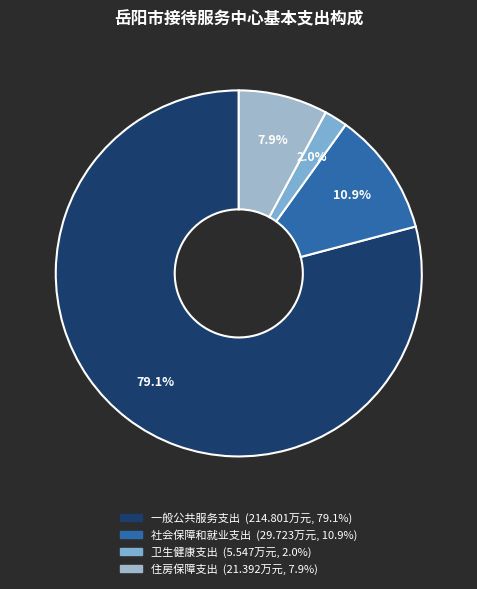

Approximately how many times larger is the value at 社会保障和就业支出 compared to 住房保障支出?

1.4